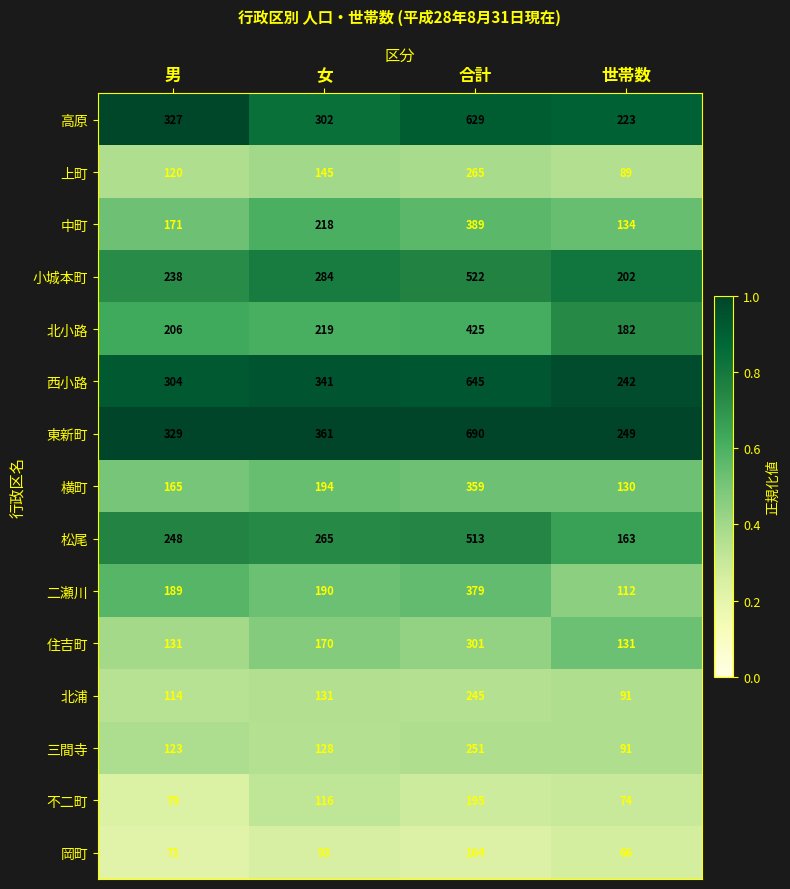

Which series has the largest range (max minus min)?

東新町